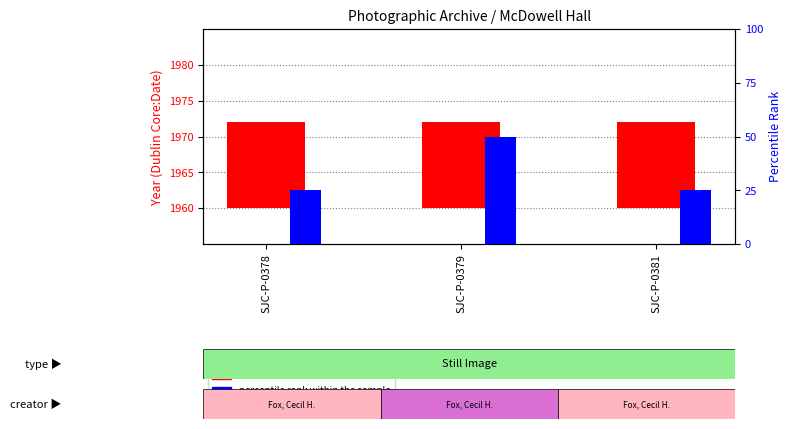

How many groups of bars are there?

3